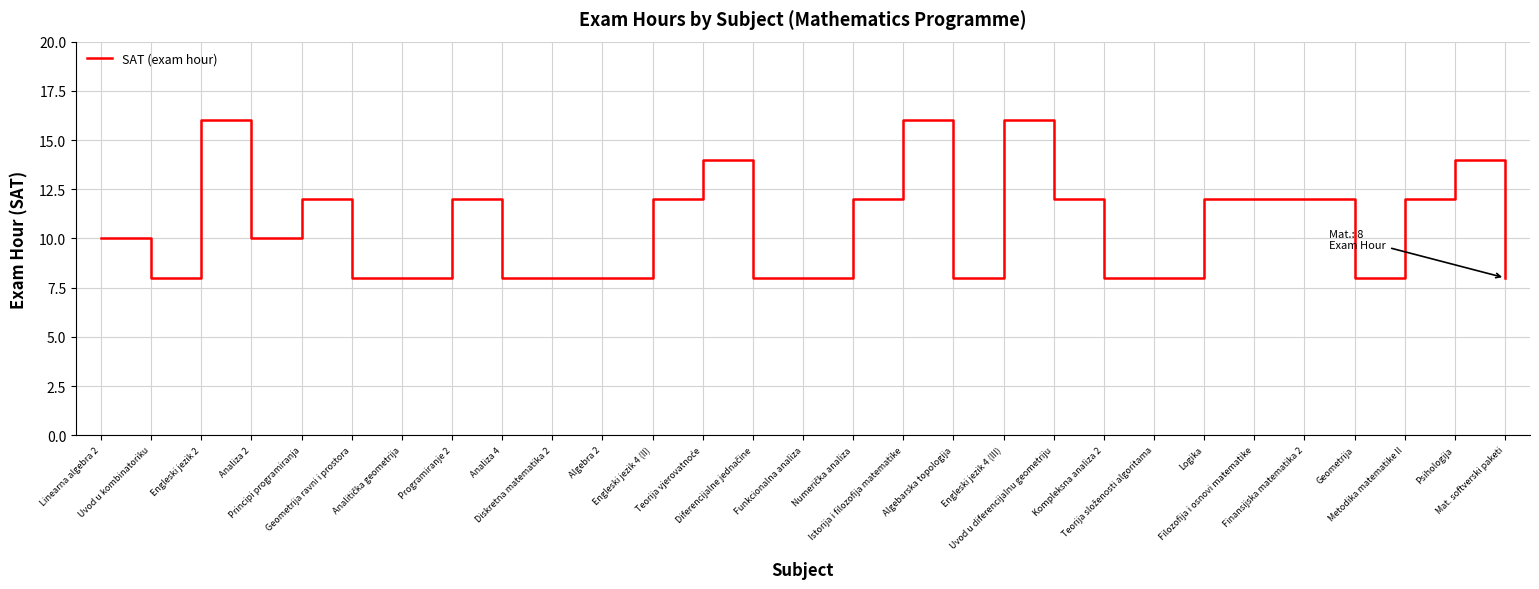

What is the maximum value shown in the chart?

16